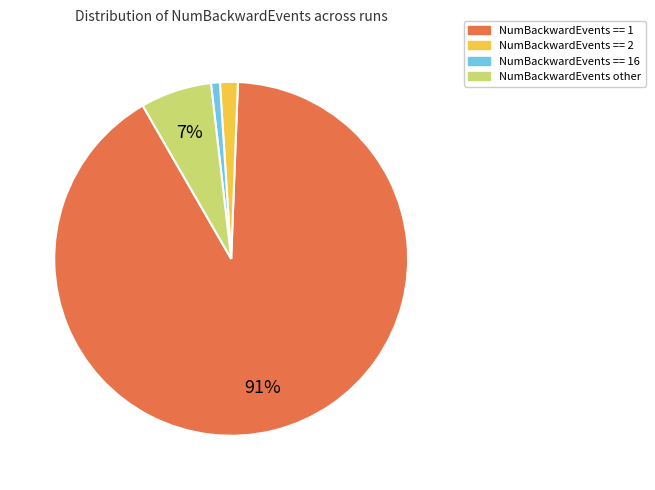

Which has a higher value, NumBackwardEvents == 16 or NumBackwardEvents other?

NumBackwardEvents other